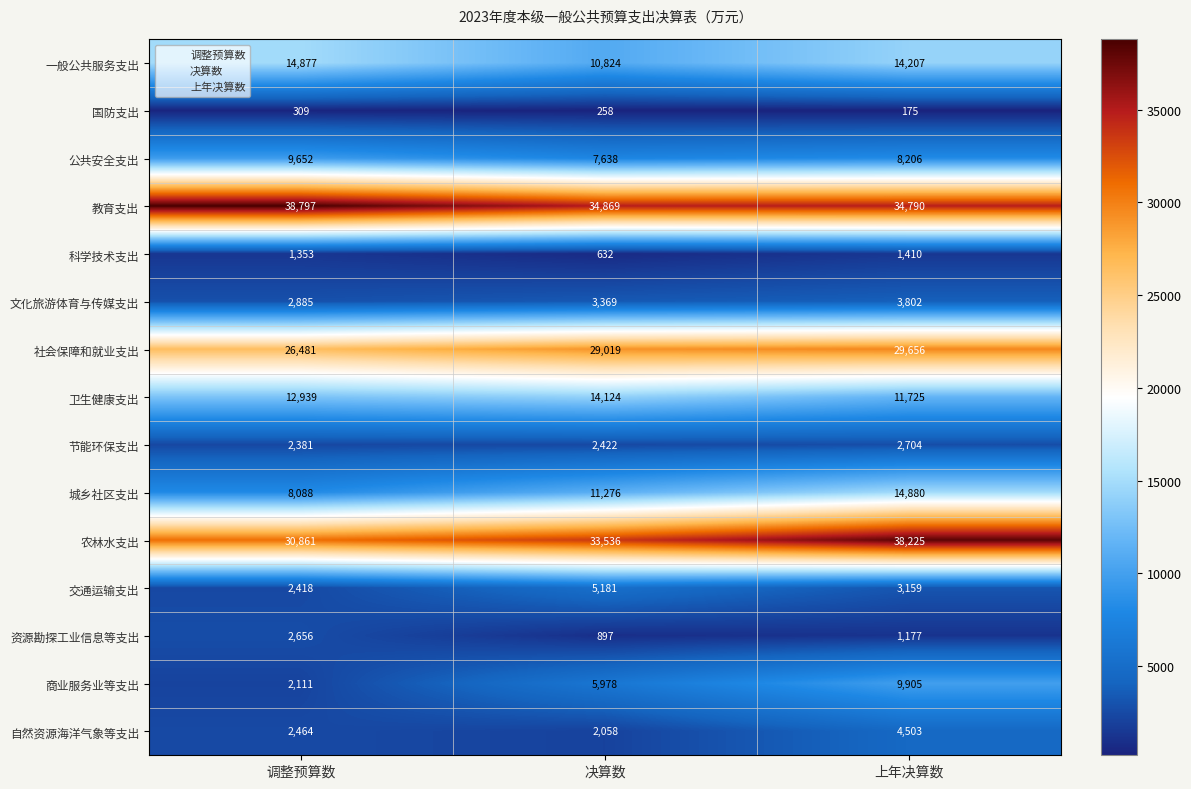

What is the difference between the 卫生健康支出 values at 决算数 and 上年决算数?

2399